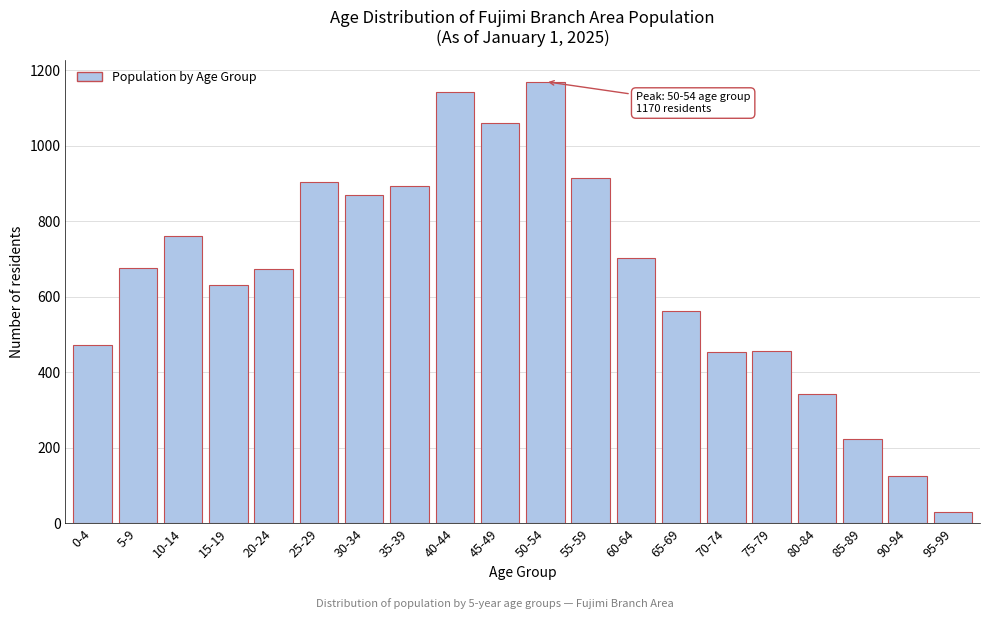

Is it true that the value at 10-14 is 760?

True